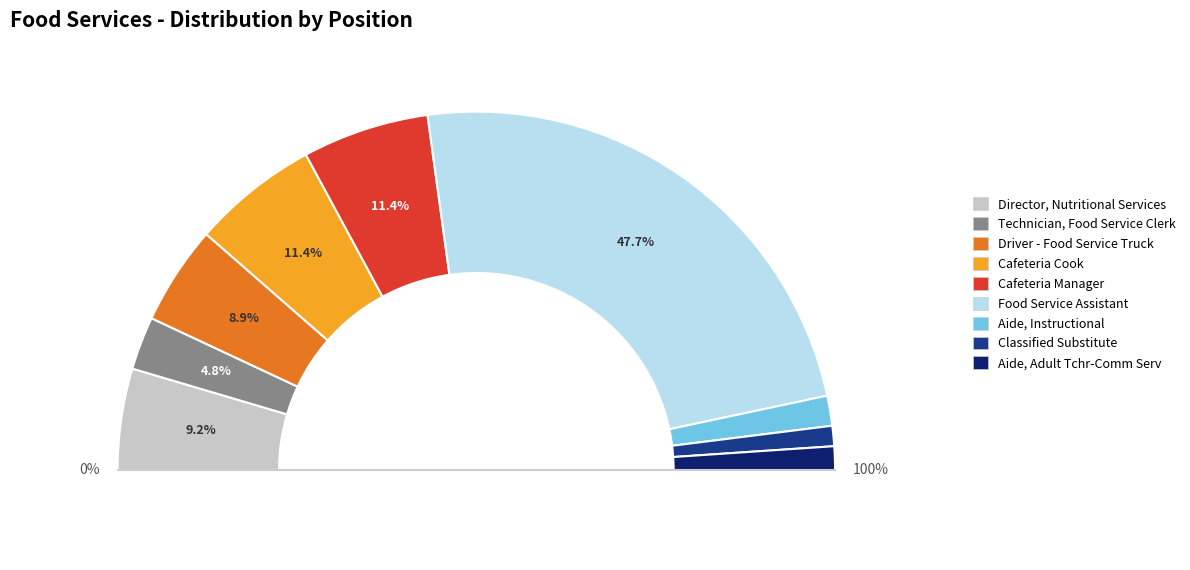

Is there a majority slice in this chart?

No